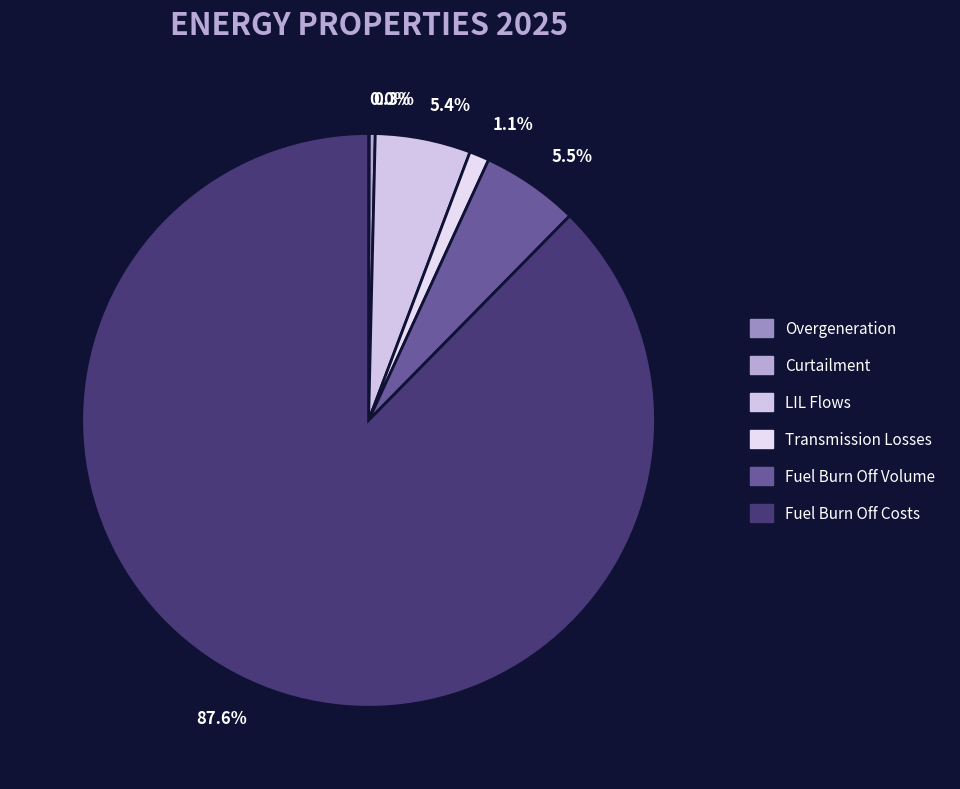

Which slice represents more than half of the pie?

87.6%